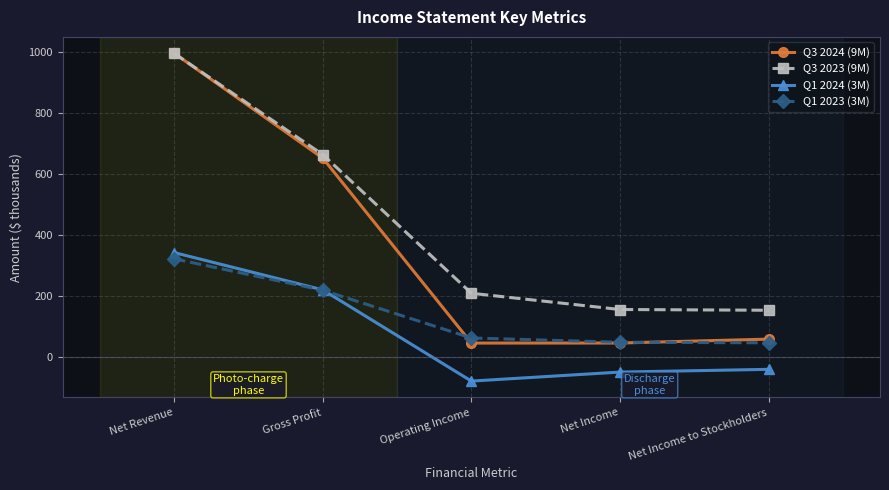

Which category has the highest value across all series?

Net Revenue